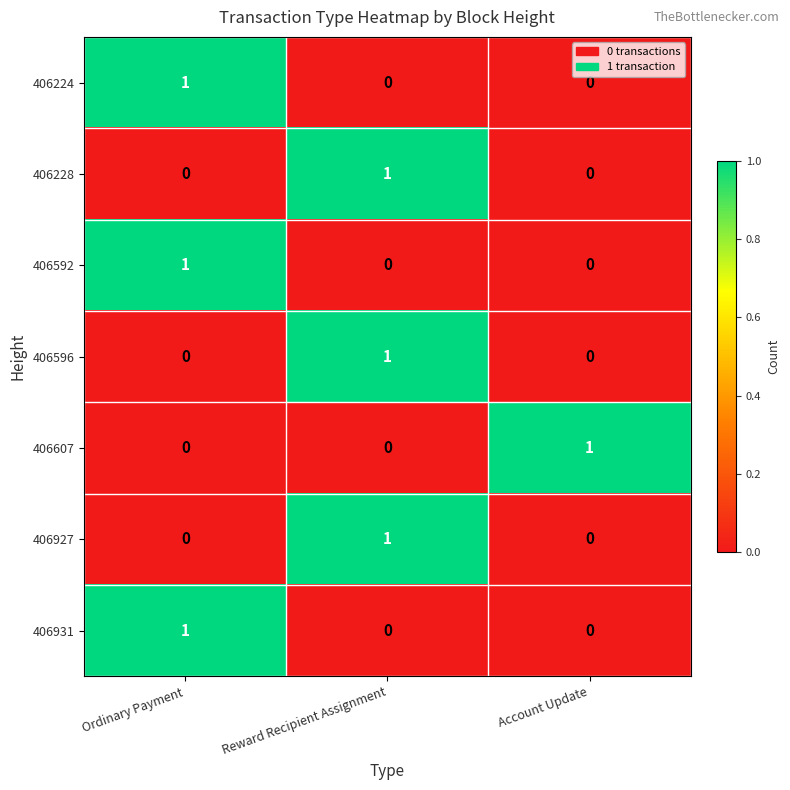

Reading left to right, what are all the values shown in this chart?

406224: 1	0	0
406228: 0	1	0
406592: 1	0	0
406596: 0	1	0
406607: 0	0	1
406927: 0	1	0
406931: 1	0	0